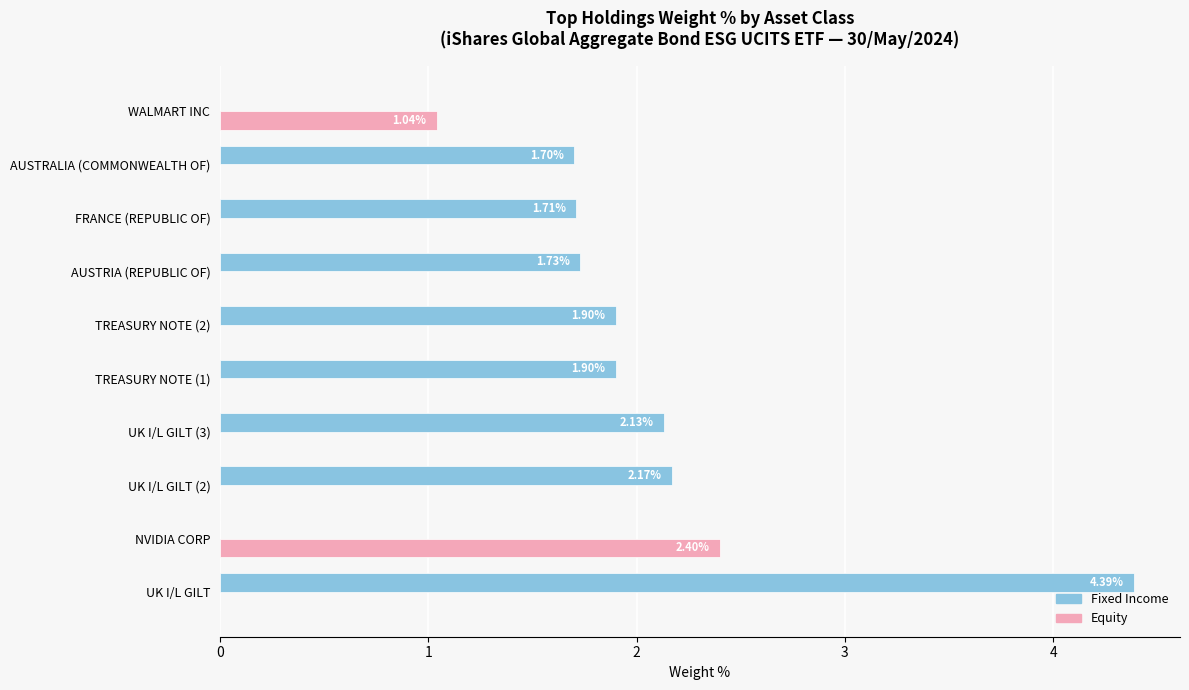

At which label does Equity reach its peak?

NVIDIA CORP